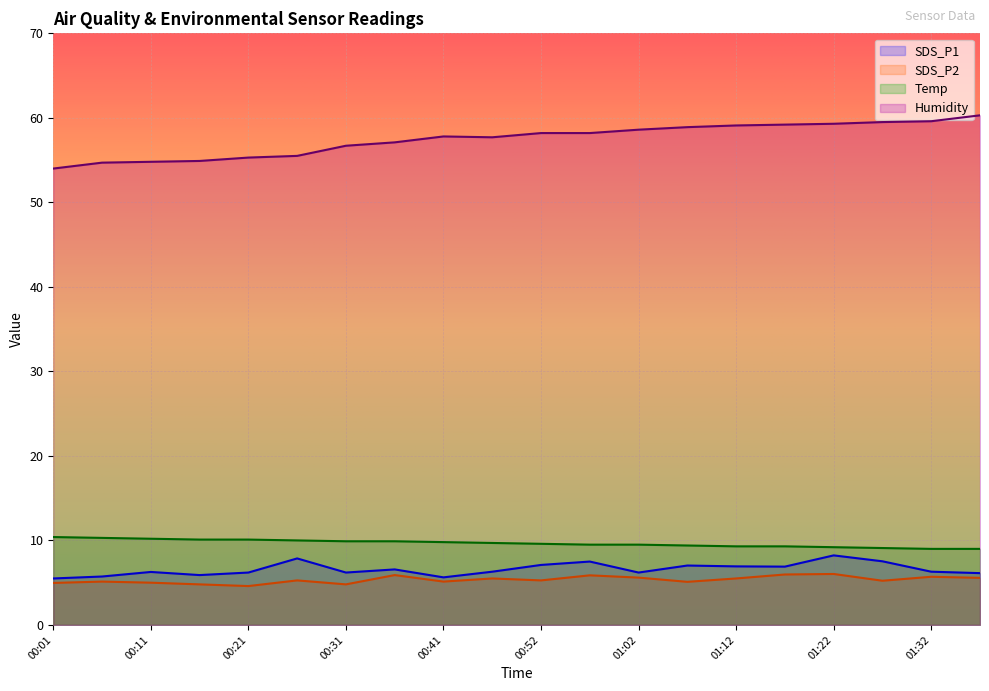

What is the difference between the second highest and second lowest values in the Temp series?

1.3